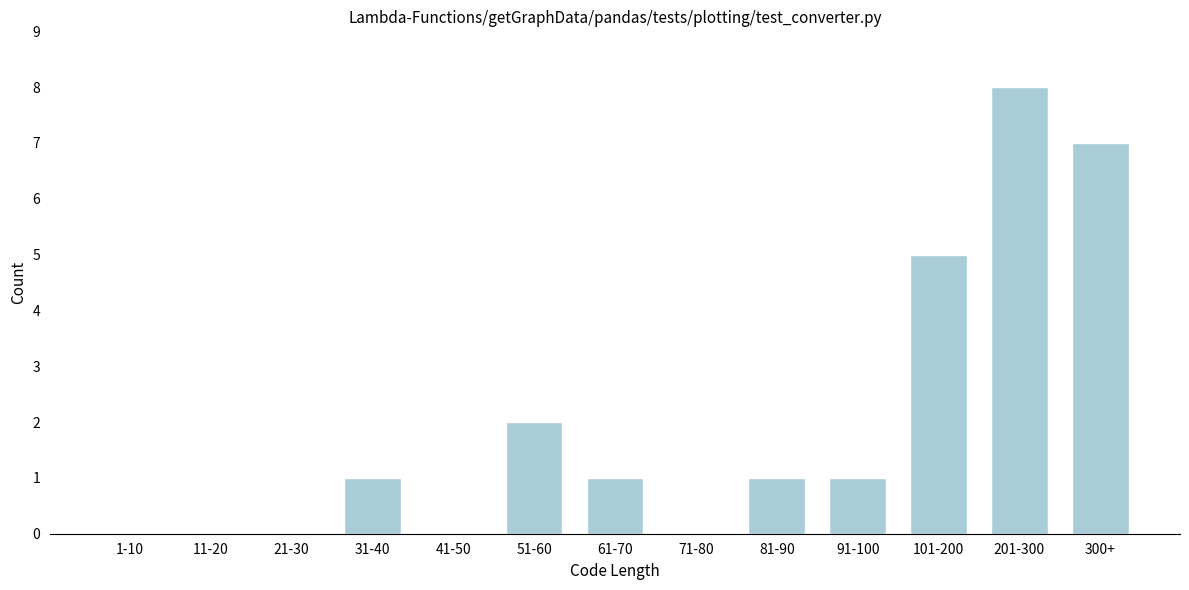

Reading right to left, what are all the values shown in this chart?

300+=7	201-300=8	101-200=5	91-100=1	81-90=1	71-80=0	61-70=1	51-60=2	41-50=0	31-40=1	21-30=0	11-20=0	1-10=0